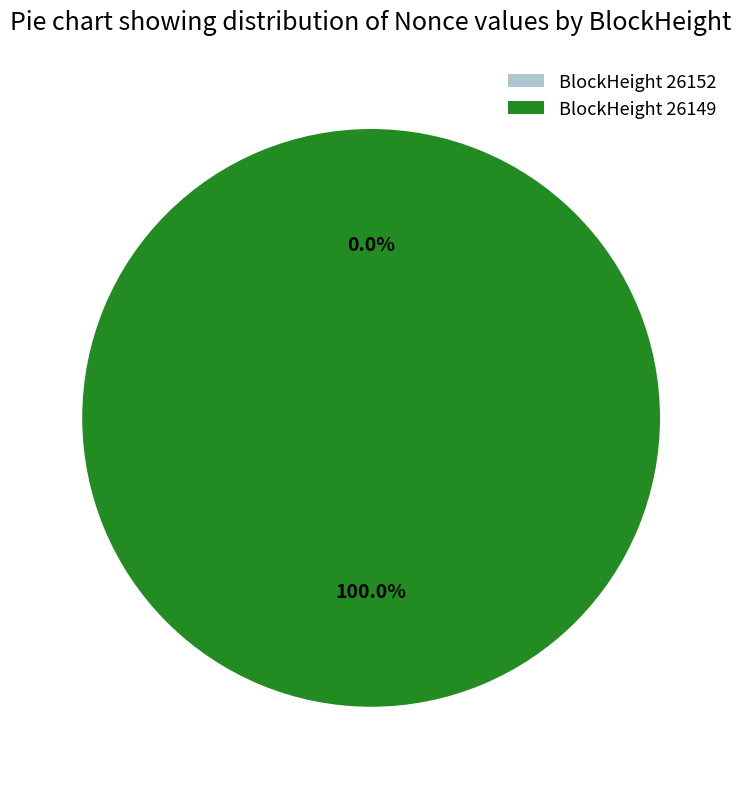

What is the smallest slice in the pie chart?

26152